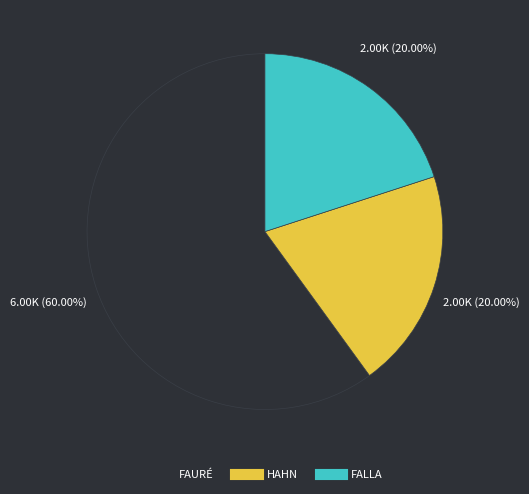

How many slices are in this pie chart?

3